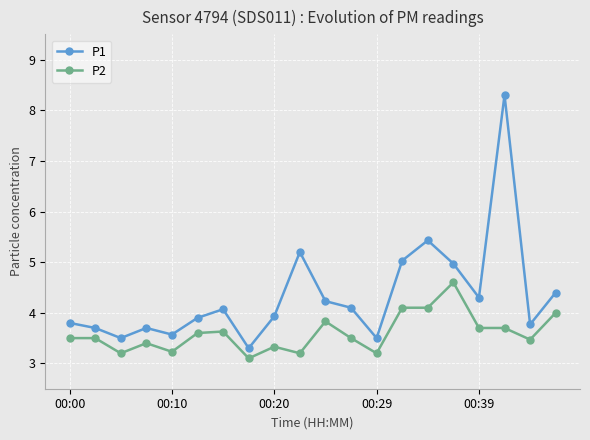

What is the value of the P1 point at the 17th from the left?

4.3